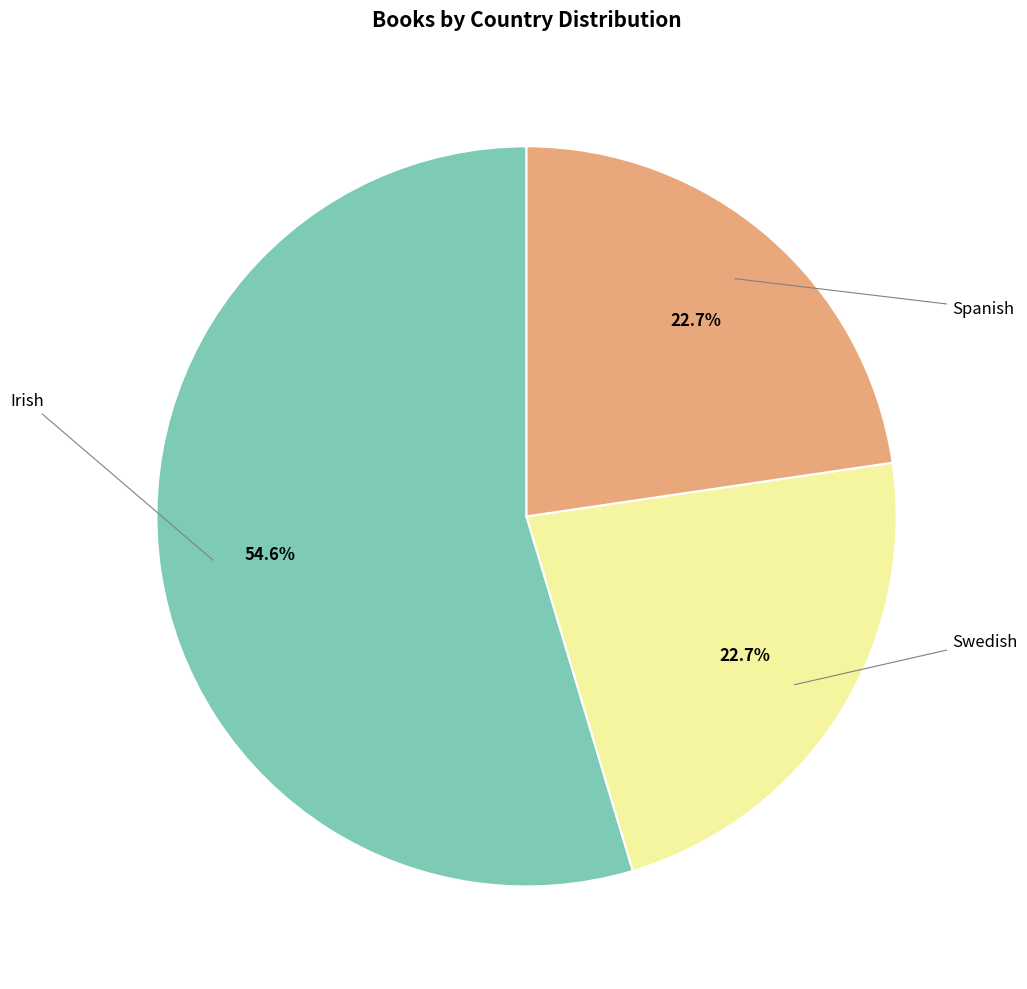

Does any single category account for the majority?

Yes